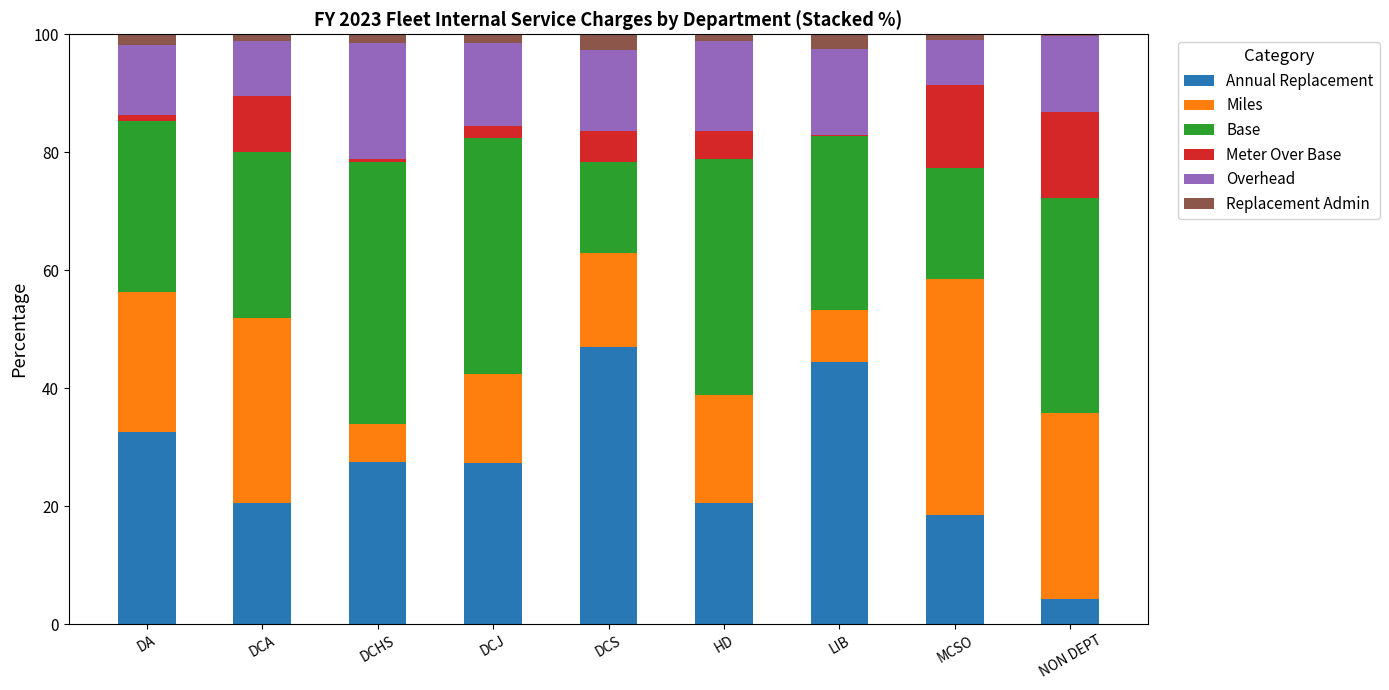

What is the sum of all Annual Replacement values?

242.5